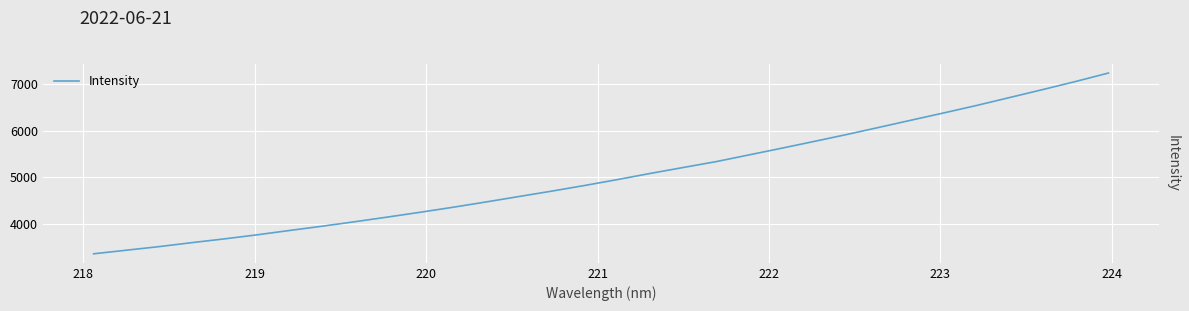

What is the difference between the maximum and second lowest values?

3806.4